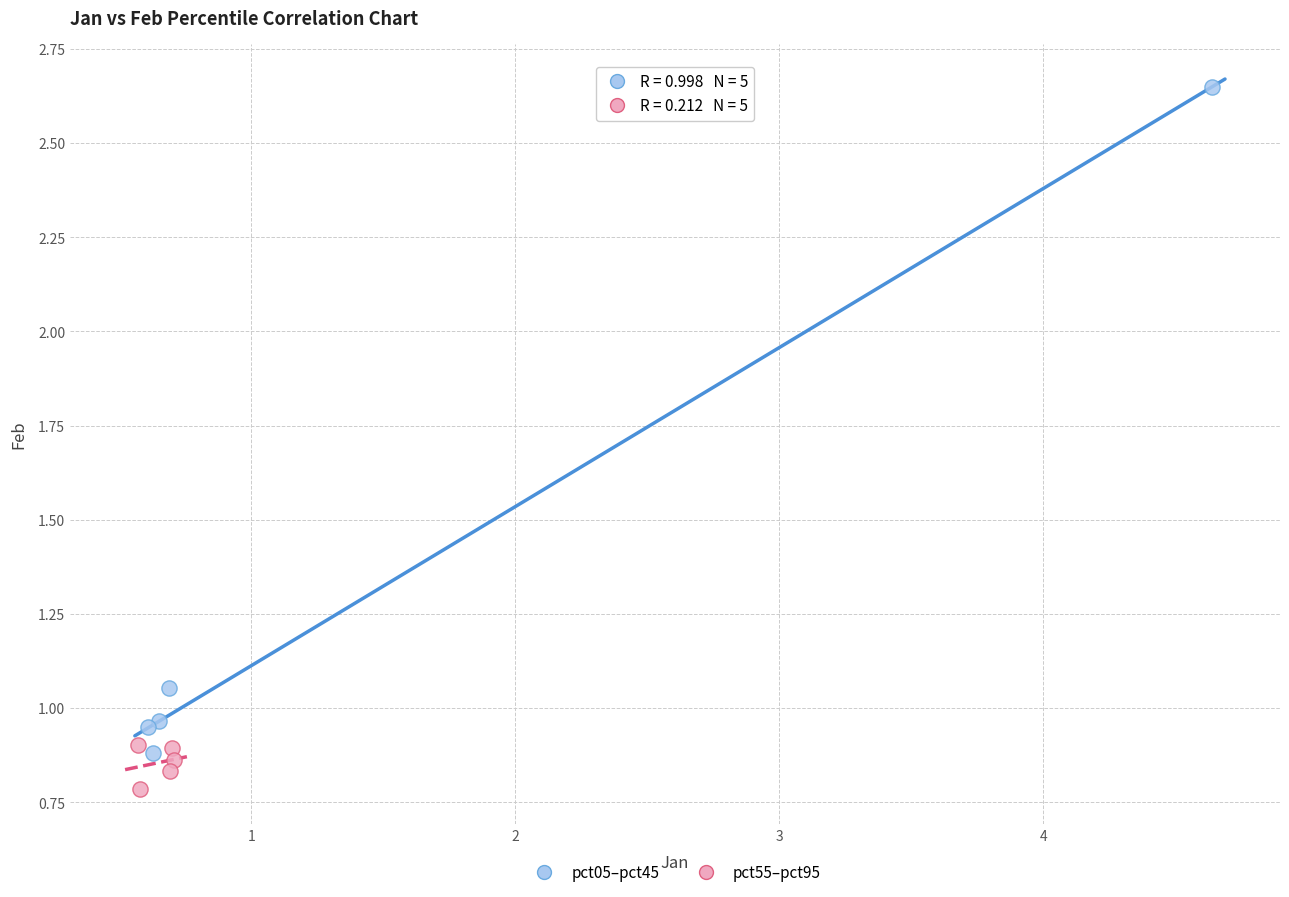

Which series contains the lowest Y value?

pct55–pct95